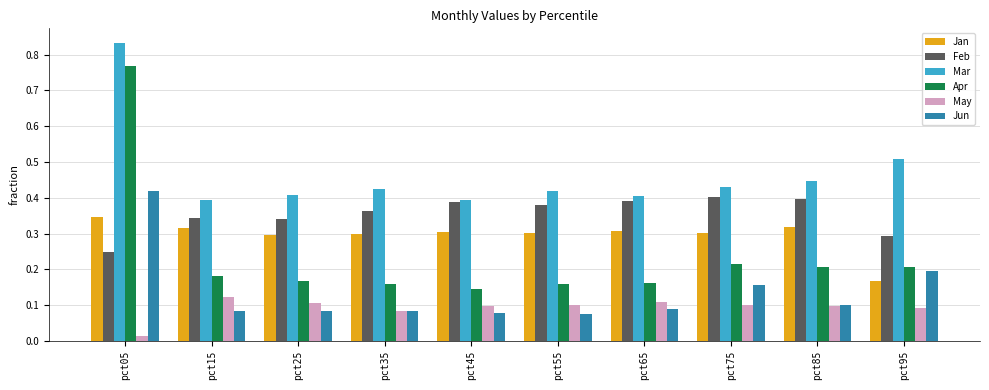

What is the sum of the Jan values at pct95 and pct55?

0.5